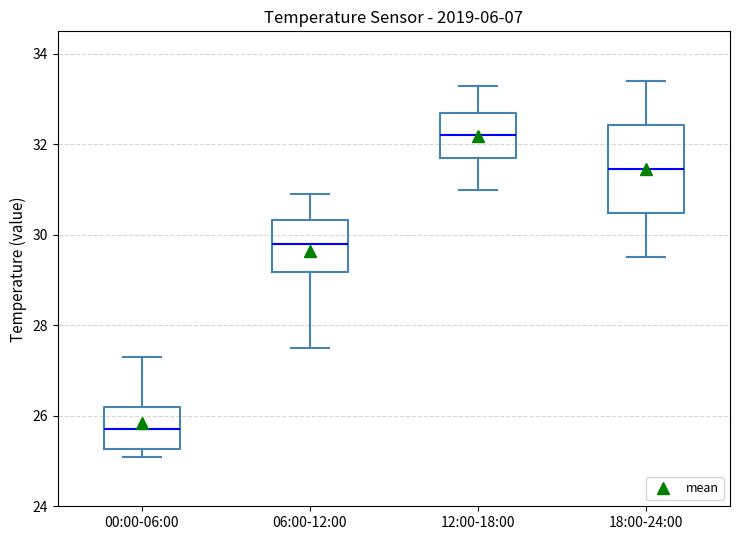

Reading left to right, transcribe this box plot: for each box, give where its median line is, the range the box spans, and where its two whiskers end, as read against the y-axis. The values are not printed on the chart, so give them approximately, as read against the axis.

00:00-06:00: median 25.8, box 25.2 to 26.2, whiskers 25.2 (just below the box's lower edge) to 27.4
06:00-12:00: median 29.8, box 29.2 to 30.4, whiskers 27.6 to 31.0
12:00-18:00: median 32.2, box 31.8 to 32.8, whiskers 31.0 to 33.4
18:00-24:00: median 31.4, box 30.4 to 32.4, whiskers 29.6 to 33.4